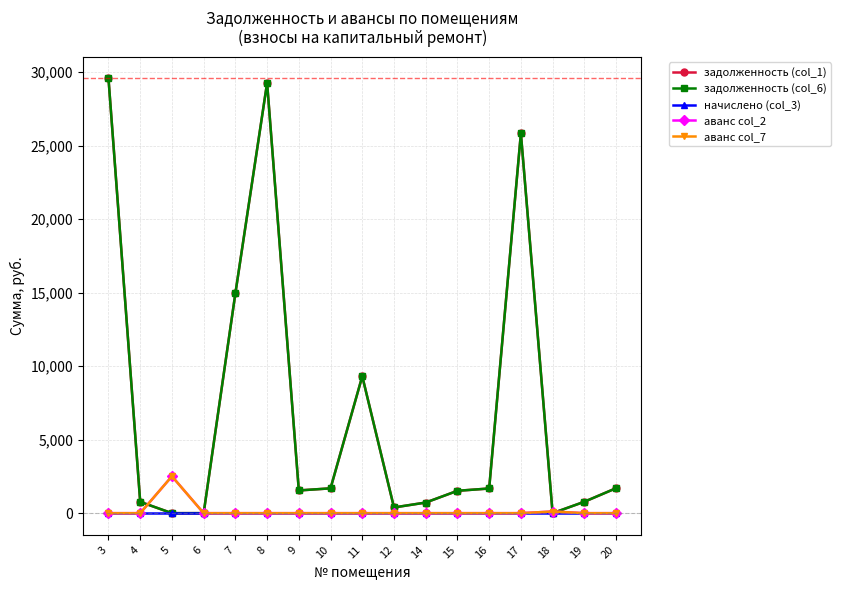

Which series has the widest spread of values?

задолженность (col_1)